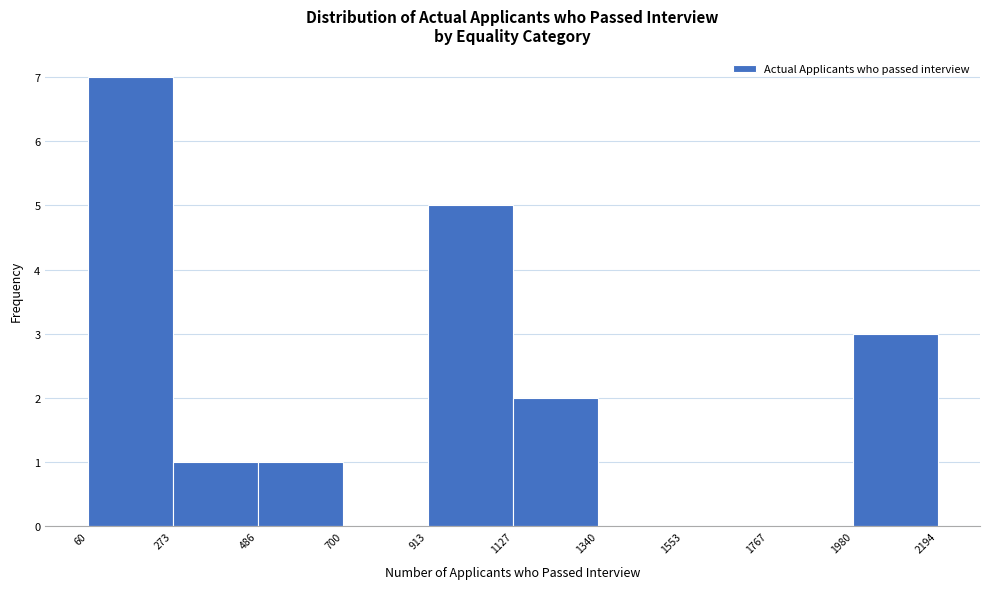

Reading left to right, transcribe this chart: for each bar, give the range it covers on the x-axis and its height. The values are not printed on the chart, so give them approximately, as read against the axis.

60 to 273: 7
273 to 486: 1
486 to 700: 1
700 to 913: 0
913 to 1127: 5
1127 to 1340: 2
1340 to 1553: 0
1553 to 1767: 0
1767 to 1980: 0
1980 to 2194: 3